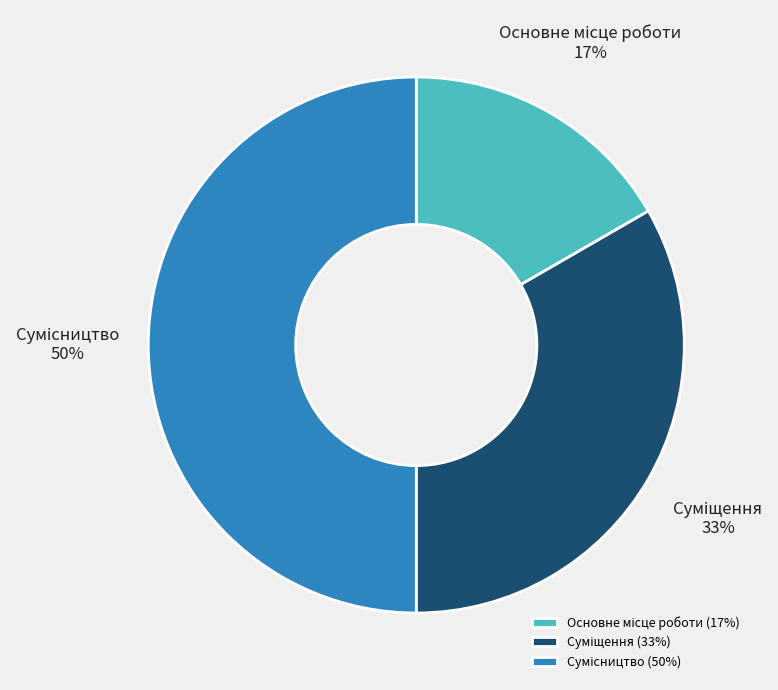

To the nearest percent, what is the difference between the largest and smallest slice percentages?

33%